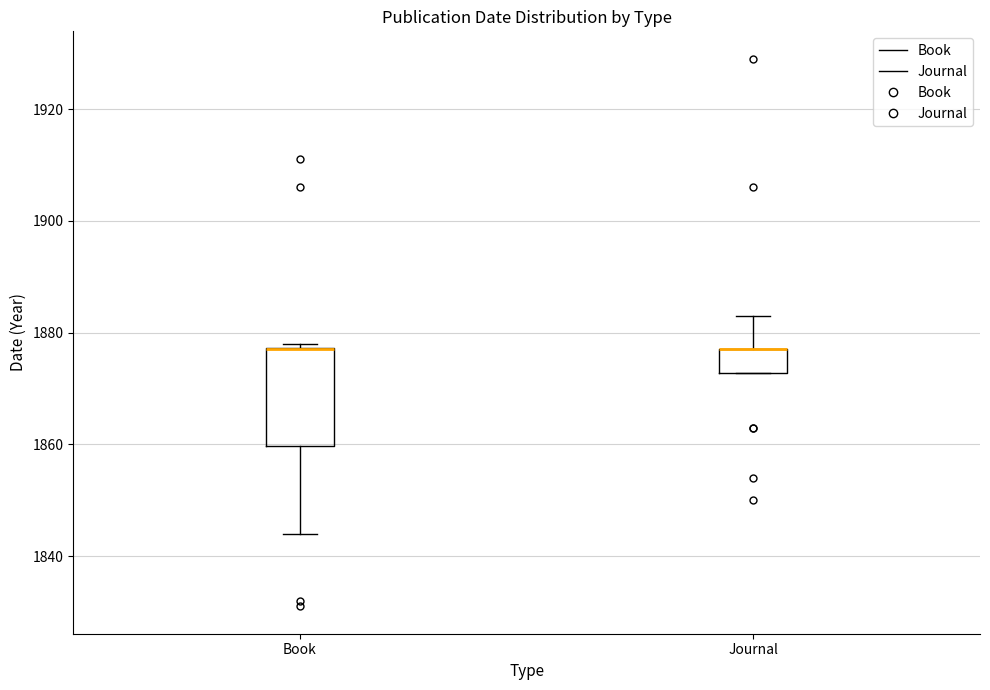

Where is the upper edge of the box for Book on the y-axis? The values are not printed on the chart, so give them approximately, as read against the axis.

1878